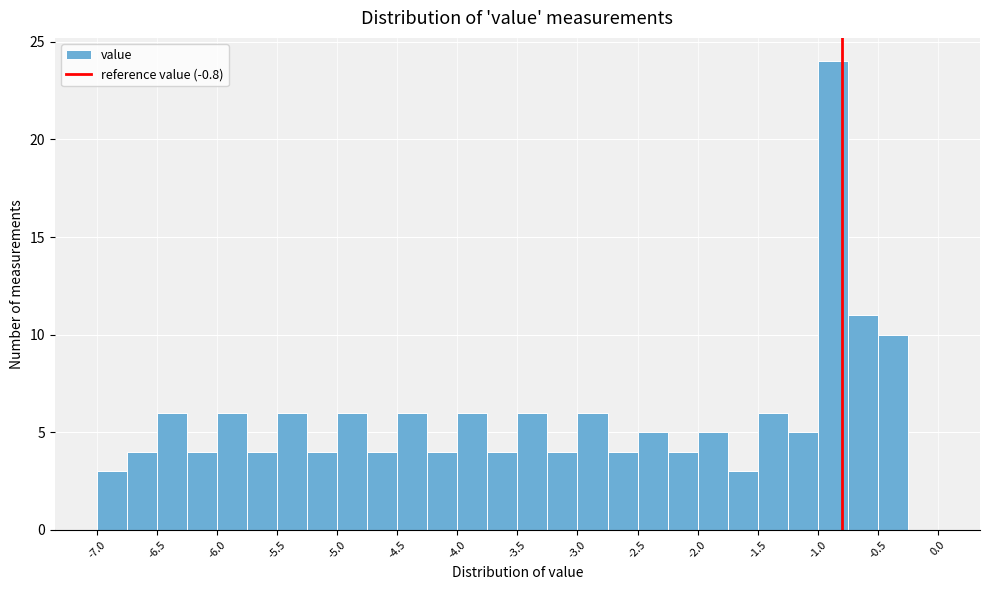

Reading left to right, transcribe this chart: for each bar, give the range it covers on the x-axis and its height. The values are not printed on the chart, so give them approximately, as read against the axis.

-7.00 to -6.75: 3
-6.75 to -6.50: 4
-6.50 to -6.25: 6
-6.25 to -6.00: 4
-6.00 to -5.75: 6
-5.75 to -5.50: 4
-5.50 to -5.25: 6
-5.25 to -5.00: 4
-5.00 to -4.75: 6
-4.75 to -4.50: 4
-4.50 to -4.25: 6
-4.25 to -4.00: 4
-4.00 to -3.75: 6
-3.75 to -3.50: 4
-3.50 to -3.25: 6
-3.25 to -3.00: 4
-3.00 to -2.75: 6
-2.75 to -2.50: 4
-2.50 to -2.25: 5
-2.25 to -2.00: 4
-2.00 to -1.75: 5
-1.75 to -1.50: 3
-1.50 to -1.25: 6
-1.25 to -1.00: 5
-1.00 to -0.75: 24
-0.75 to -0.50: 11
-0.50 to -0.25: 10
-0.25 to 0.00: 0